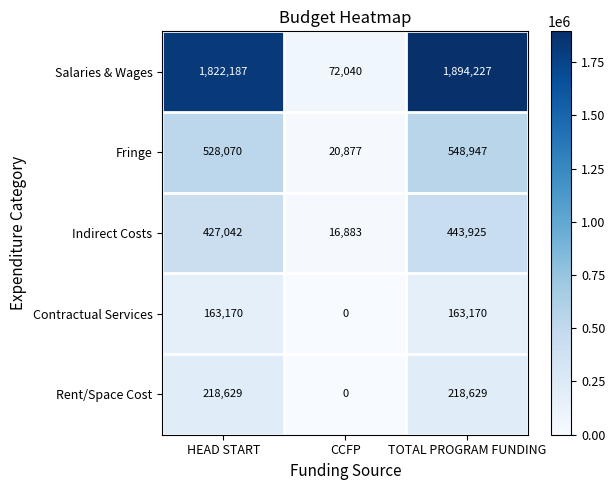

At which category is the sum across all series the highest?

TOTAL PROGRAM FUNDING